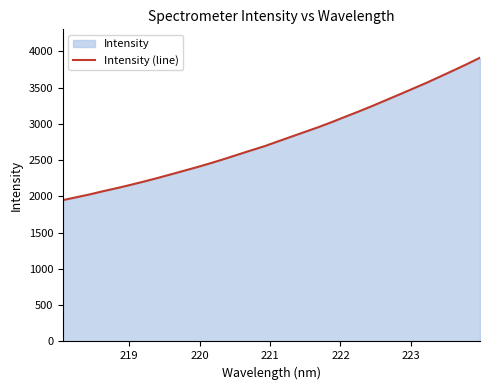

What is the difference between the maximum and minimum values?

1963.4